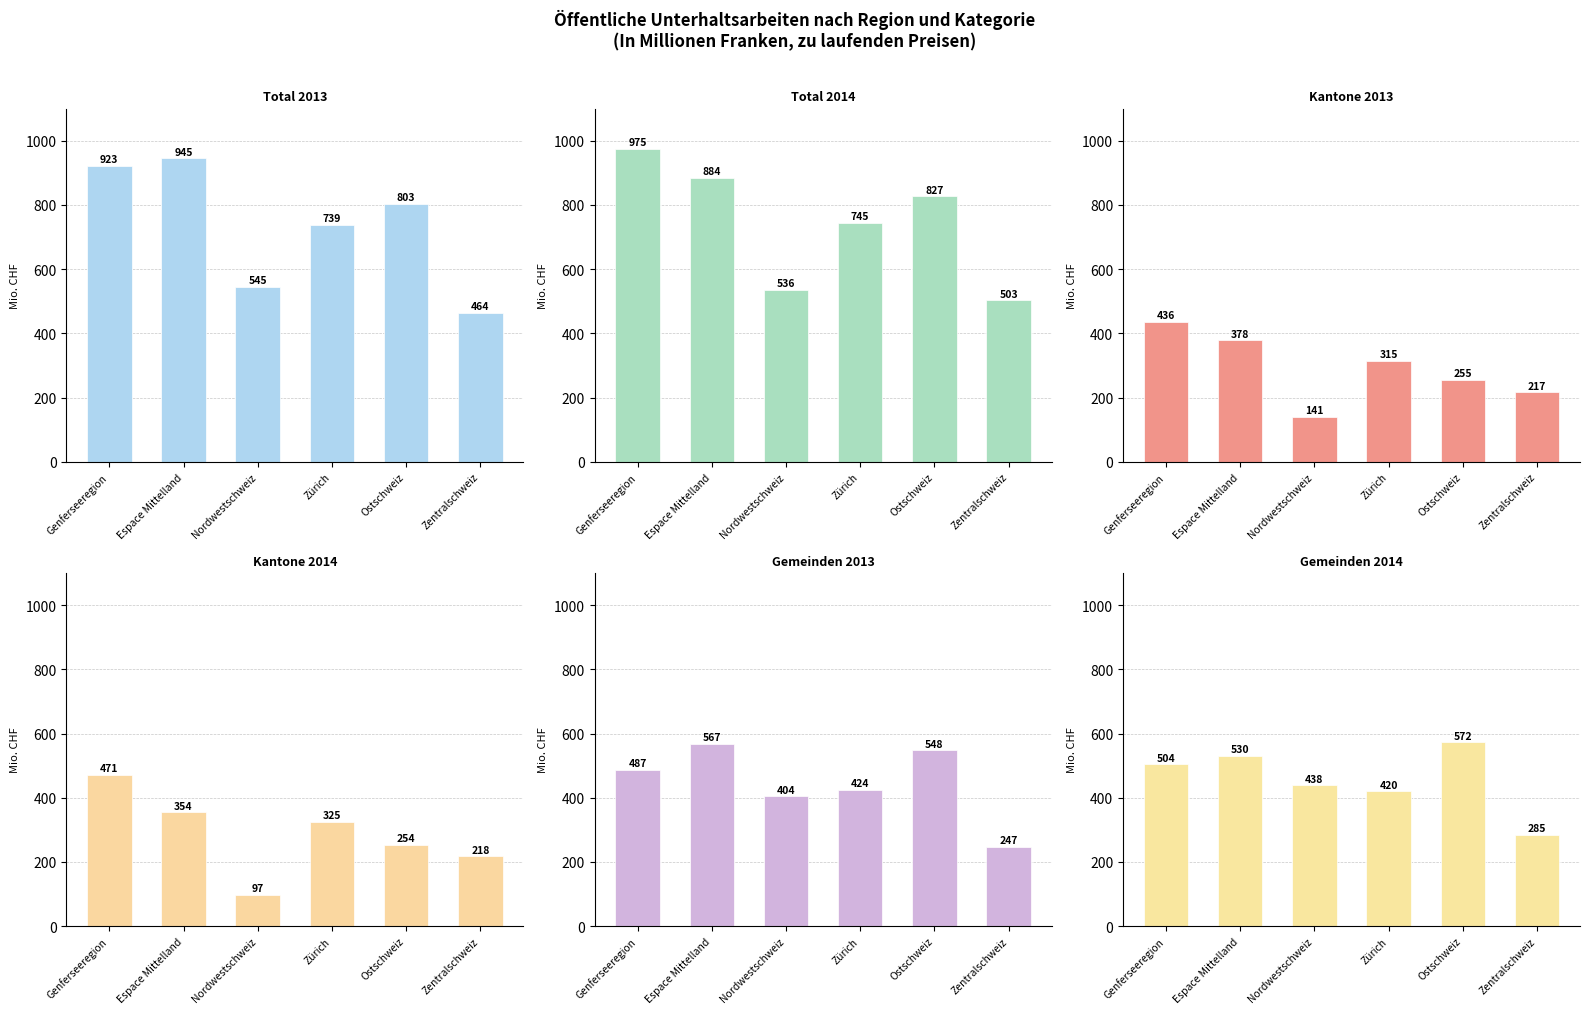

List the series in order of their peak value, lowest first.

Kantone 2013, Kantone 2014, Gemeinden 2013, Gemeinden 2014, Total 2013, Total 2014